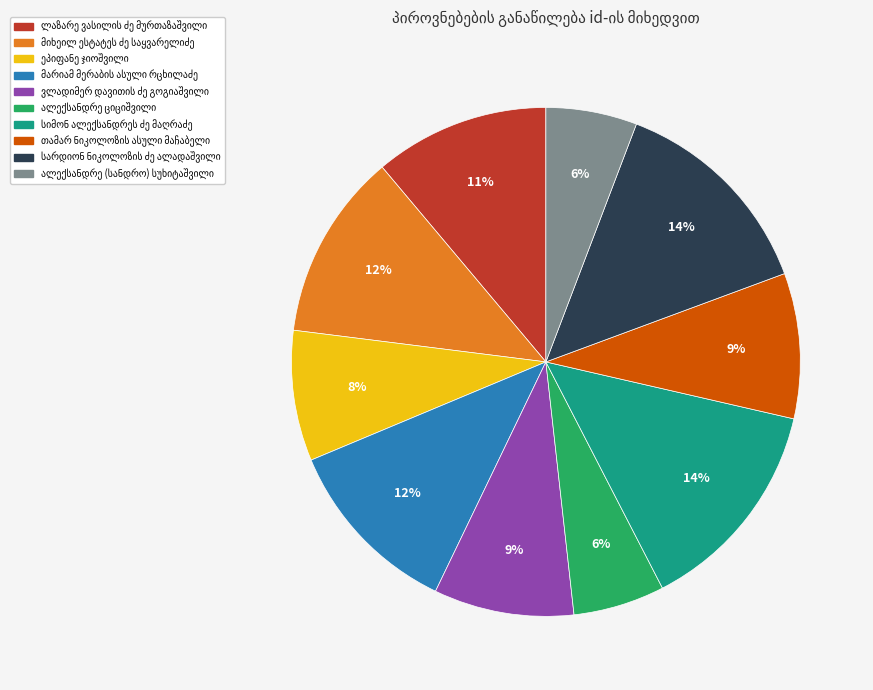

Does any single category account for the majority?

No